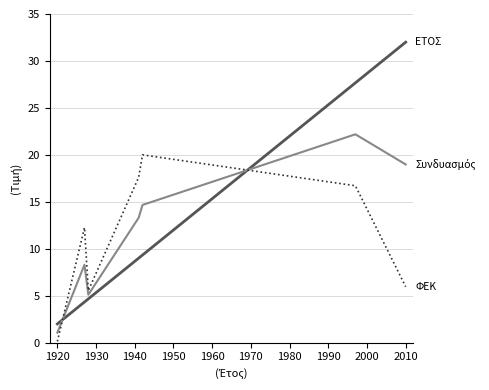

What is the maximum value shown in the chart?

32.0